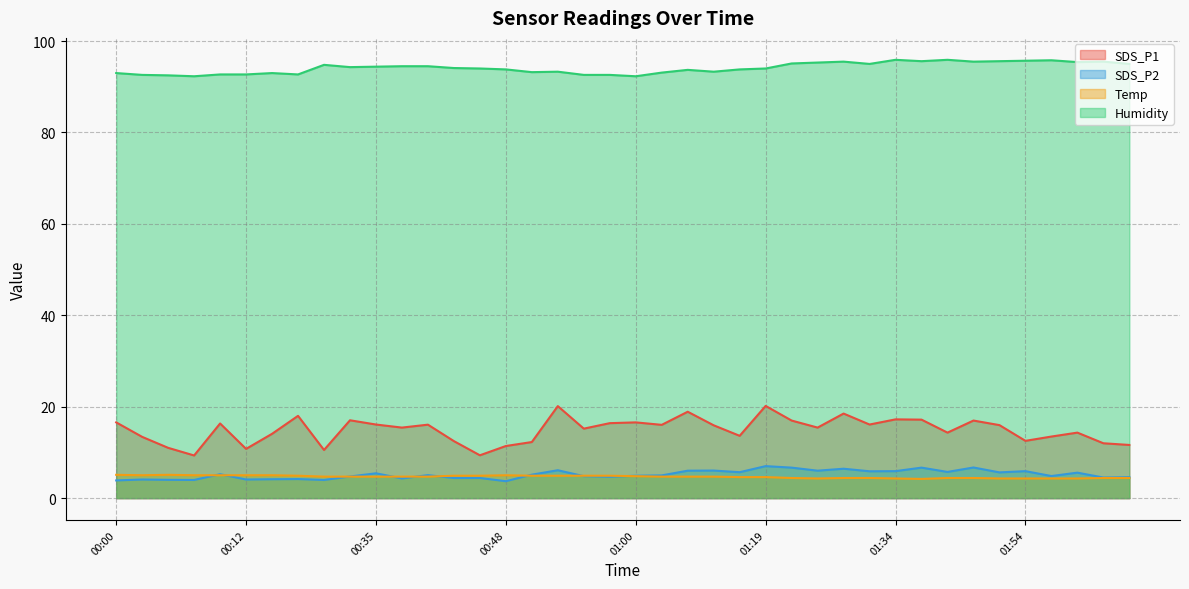

The value of Humidity at 00:43 is 94.1. True or false?

True